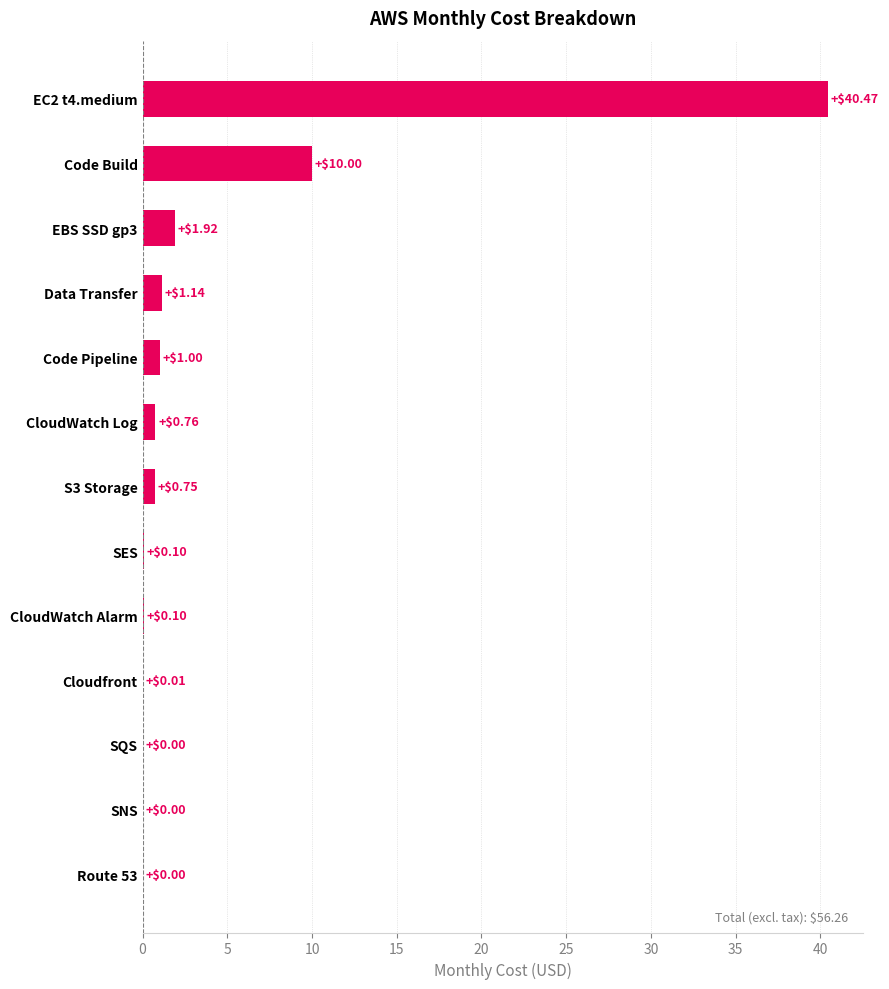

What is the sum of the values at Route 53 and Code Build?

10.0